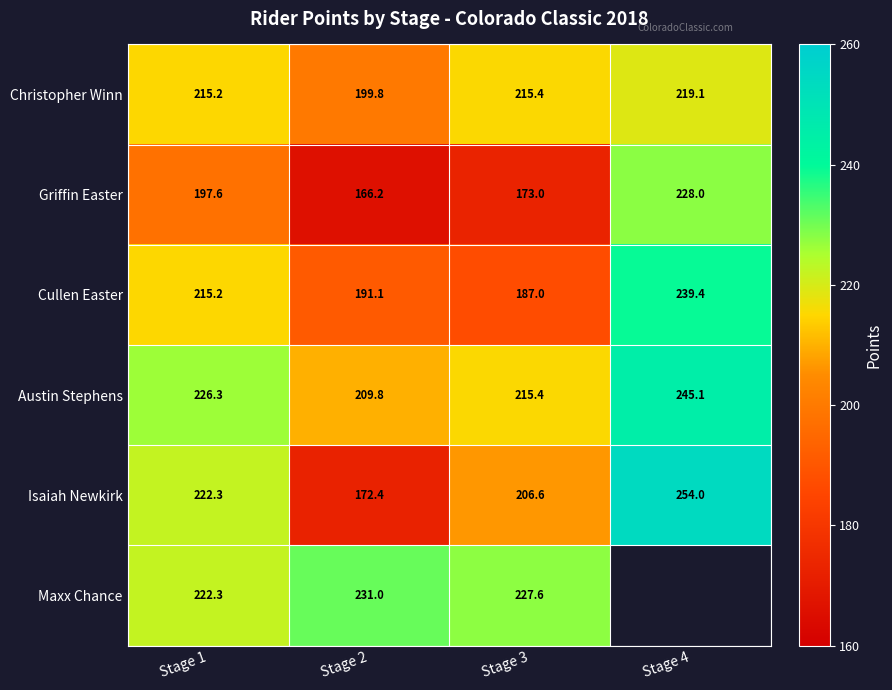

Is the value of Austin Stephens at Stage 1 greater than the value of Maxx Chance at Stage 3?

No